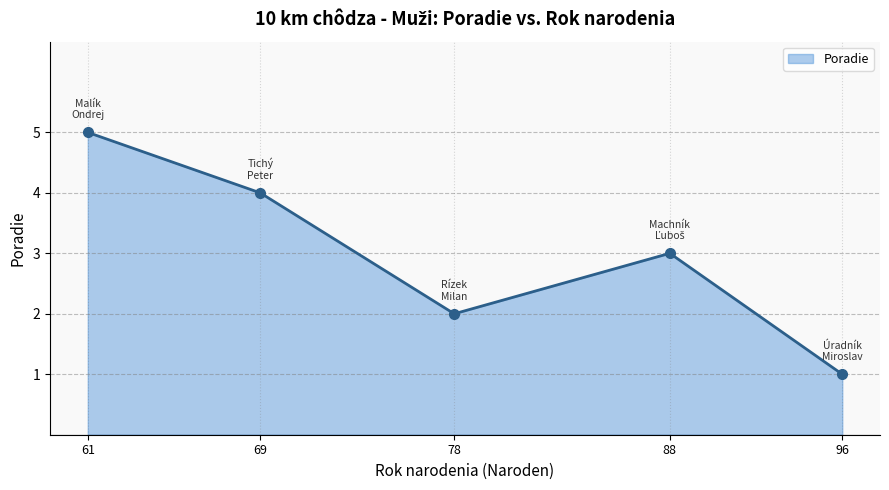

What is the average value?

3